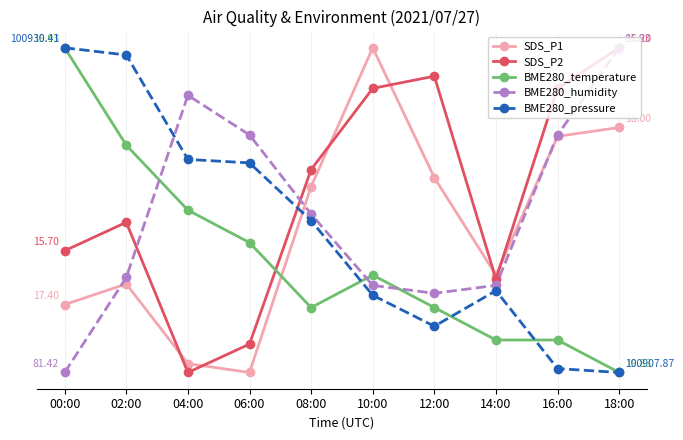

Between 18:00 and 12:00, which is larger?

18:00